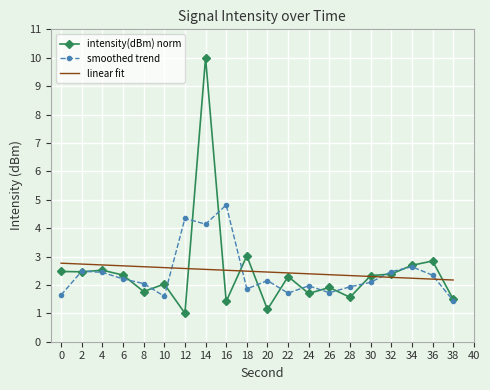

What is the sum of the linear fit values at 36 and 34?

4.4